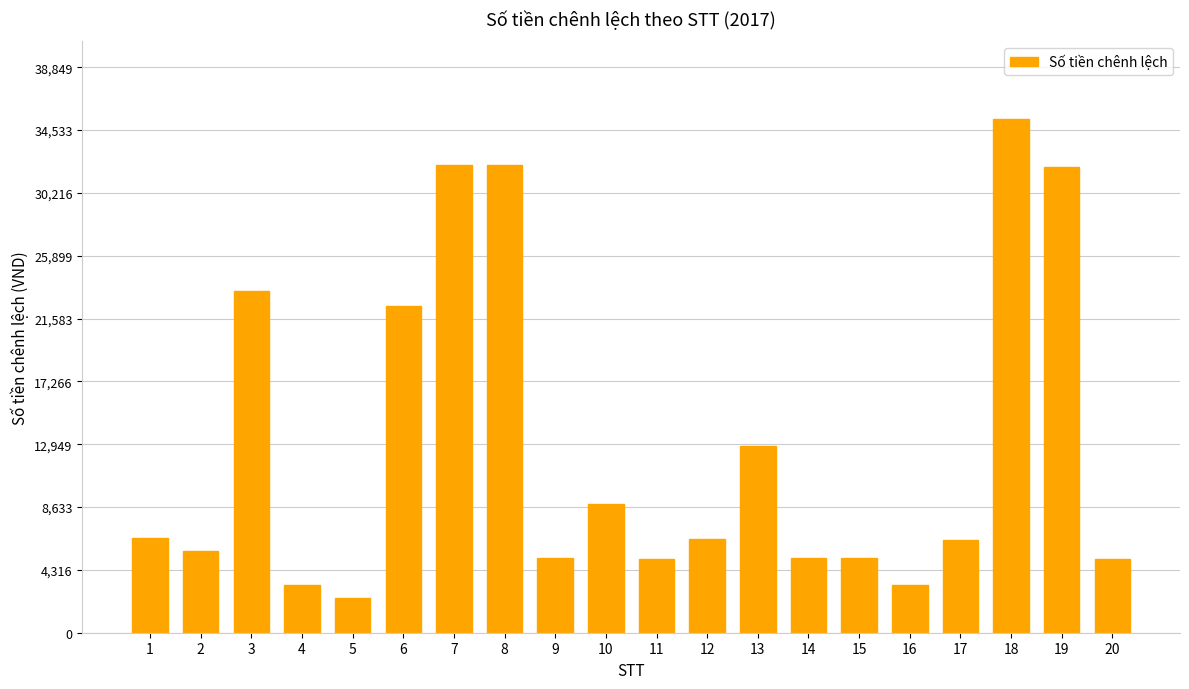

The value at 12 is 6421. True or false?

True